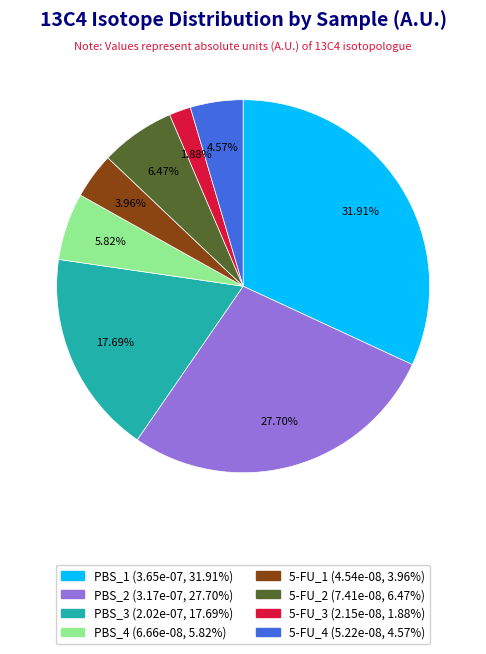

The 5-FU_3 slice represents 2% of the pie. True or false?

True